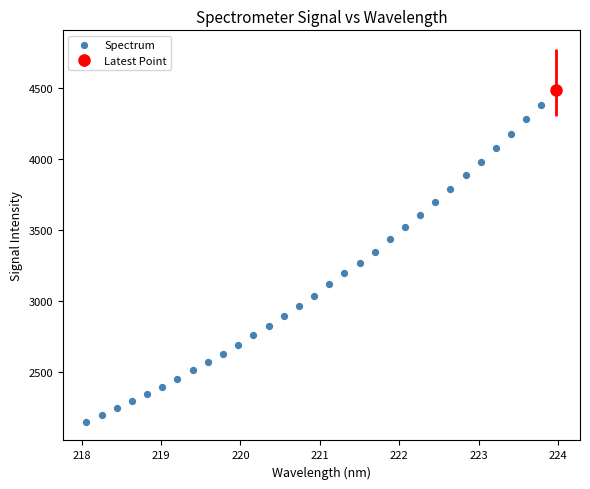

What is the range of Y values (max minus min)?

2339.3